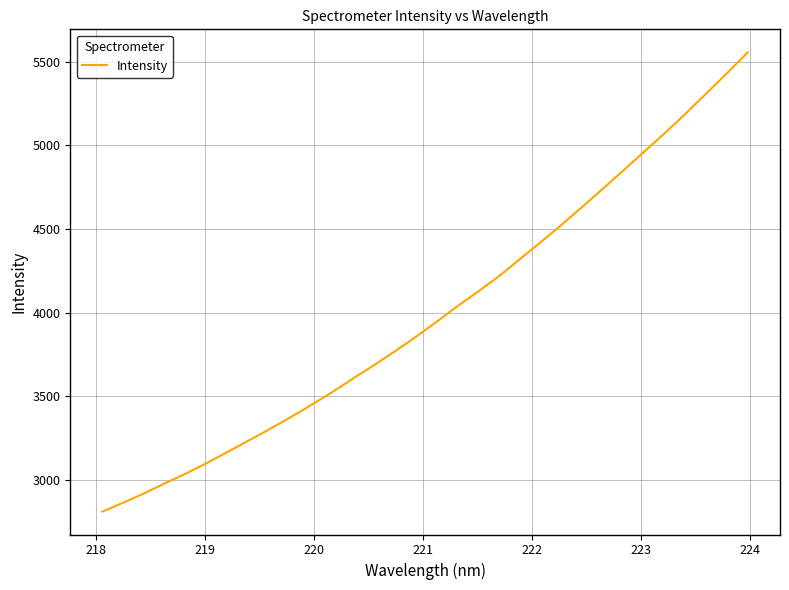

What is the greatest value displayed?

5555.2